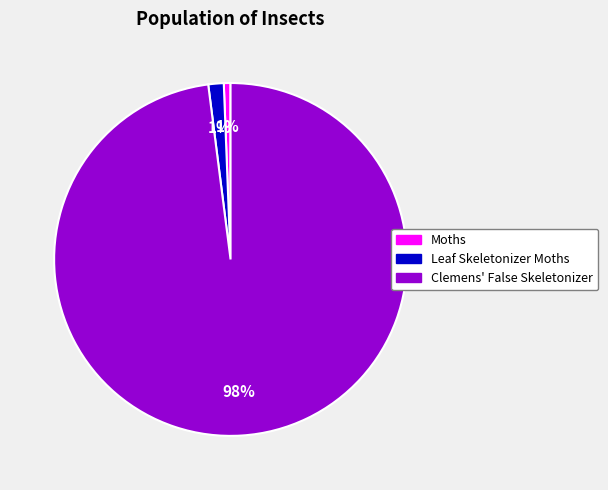

Combined, do Clemens' False Skeletonizer and Moths account for over 50%?

Yes